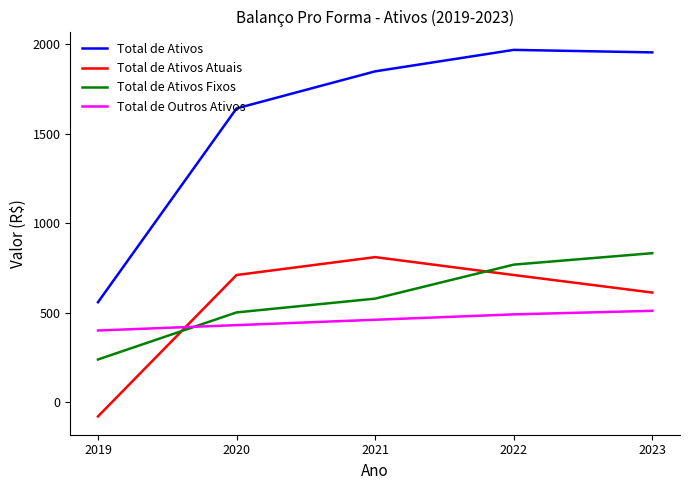

True or false: Total de Ativos and Total de Outros Ativos intersect in this chart.

False